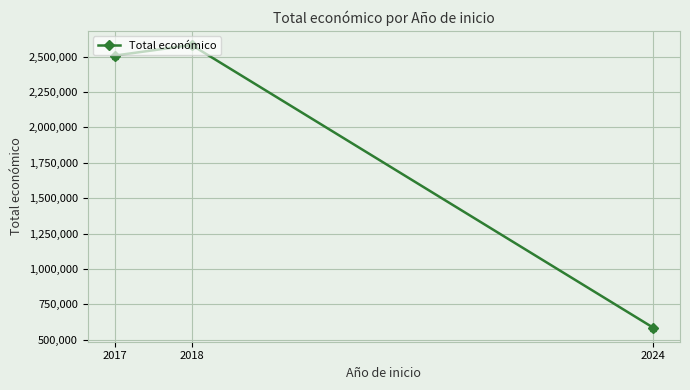

Count the number of categories in the chart.

3